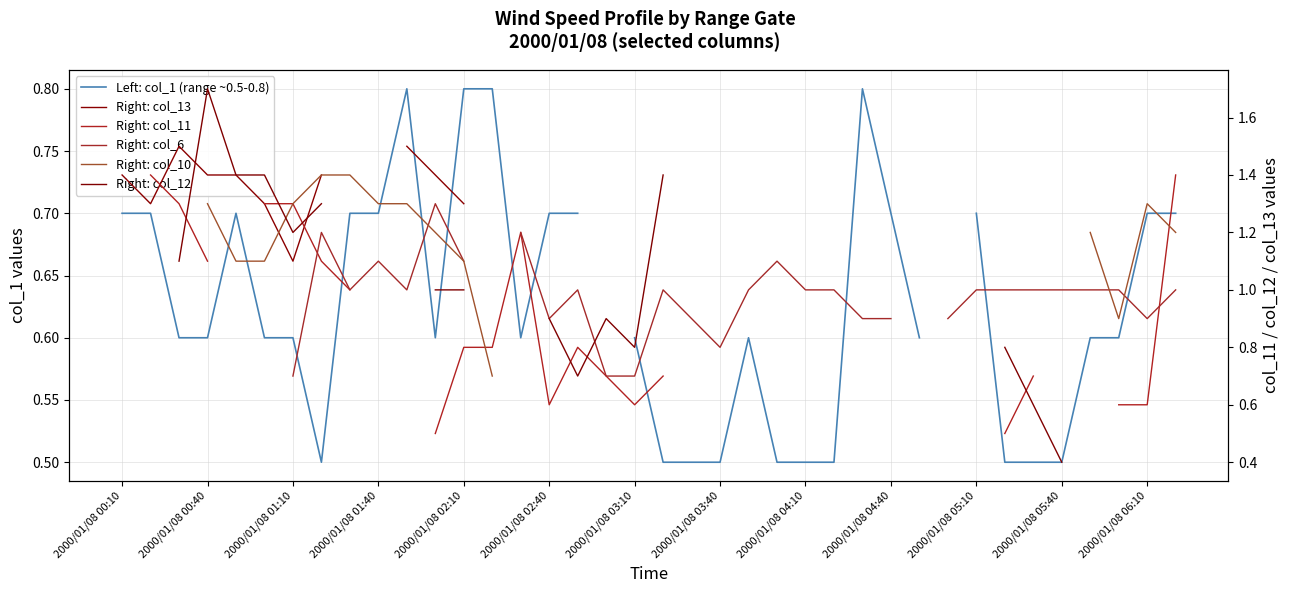

What are all the series names shown in the legend?

Left: col_1 (range ~0.5-0.8), Right: col_13, Right: col_11, Right: col_6, Right: col_10, Right: col_12